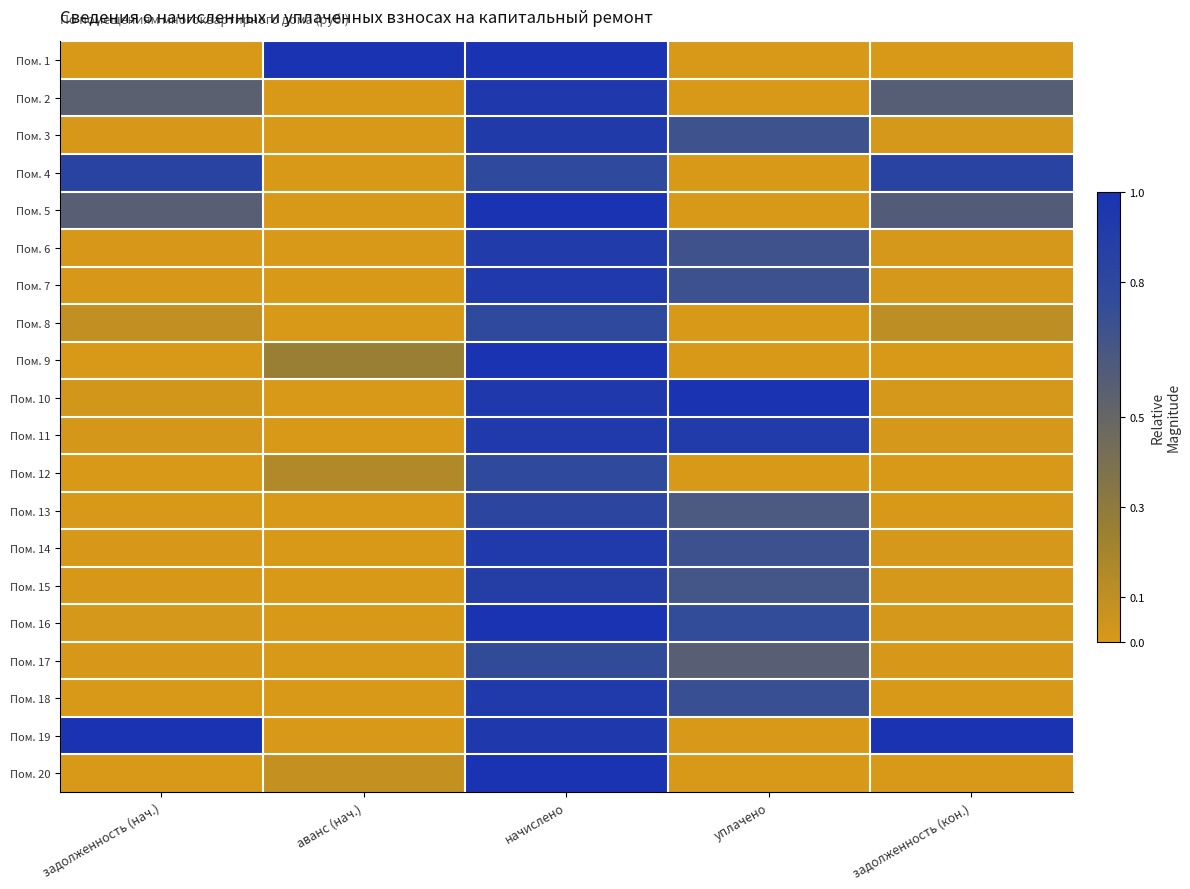

Reading left to right, list all the values displayed in this chart.

Пом. 1: задолженность (нач.)=0.0	аванс (нач.)=1.0	начислено=1.0	уплачено=0.0	задолженность (кон.)=0.0
Пом. 2: задолженность (нач.)=0.6	аванс (нач.)=0.0	начислено=0.9	уплачено=0.0	задолженность (кон.)=0.6
Пом. 3: задолженность (нач.)=0.0	аванс (нач.)=0.0	начислено=0.9	уплачено=0.7	задолженность (кон.)=0.0
Пом. 4: задолженность (нач.)=0.8	аванс (нач.)=0.0	начислено=0.8	уплачено=0.0	задолженность (кон.)=0.8
Пом. 5: задолженность (нач.)=0.6	аванс (нач.)=0.0	начислено=1.0	уплачено=0.0	задолженность (кон.)=0.6
Пом. 6: задолженность (нач.)=0.0	аванс (нач.)=0.0	начислено=0.9	уплачено=0.7	задолженность (кон.)=0.0
Пом. 7: задолженность (нач.)=0.0	аванс (нач.)=0.0	начислено=0.9	уплачено=0.7	задолженность (кон.)=0.0
Пом. 8: задолженность (нач.)=0.1	аванс (нач.)=0.0	начислено=0.8	уплачено=0.0	задолженность (кон.)=0.1
Пом. 9: задолженность (нач.)=0.0	аванс (нач.)=0.3	начислено=1.0	уплачено=0.0	задолженность (кон.)=0.0
Пом. 10: задолженность (нач.)=0.0	аванс (нач.)=0.0	начислено=0.9	уплачено=1.0	задолженность (кон.)=0.0
Пом. 11: задолженность (нач.)=0.0	аванс (нач.)=0.0	начислено=0.9	уплачено=0.9	задолженность (кон.)=0.0
Пом. 12: задолженность (нач.)=0.0	аванс (нач.)=0.1	начислено=0.8	уплачено=0.0	задолженность (кон.)=0.0
Пом. 13: задолженность (нач.)=0.0	аванс (нач.)=0.0	начислено=0.8	уплачено=0.6	задолженность (кон.)=0.0
Пом. 14: задолженность (нач.)=0.0	аванс (нач.)=0.0	начислено=0.9	уплачено=0.7	задолженность (кон.)=0.0
Пом. 15: задолженность (нач.)=0.0	аванс (нач.)=0.0	начислено=0.9	уплачено=0.7	задолженность (кон.)=0.0
Пом. 16: задолженность (нач.)=0.0	аванс (нач.)=0.0	начислено=1.0	уплачено=0.8	задолженность (кон.)=0.0
Пом. 17: задолженность (нач.)=0.0	аванс (нач.)=0.0	начислено=0.8	уплачено=0.6	задолженность (кон.)=0.0
Пом. 18: задолженность (нач.)=0.0	аванс (нач.)=0.0	начислено=0.9	уплачено=0.7	задолженность (кон.)=0.0
Пом. 19: задолженность (нач.)=1.0	аванс (нач.)=0.0	начислено=0.9	уплачено=0.0	задолженность (кон.)=1.0
Пом. 20: задолженность (нач.)=0.0	аванс (нач.)=0.1	начислено=1.0	уплачено=0.0	задолженность (кон.)=0.0